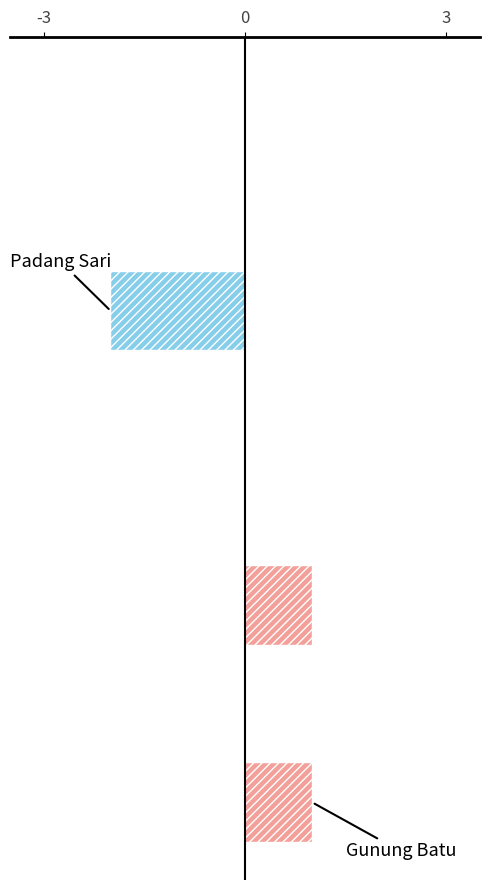

How many bars are there in total?

16